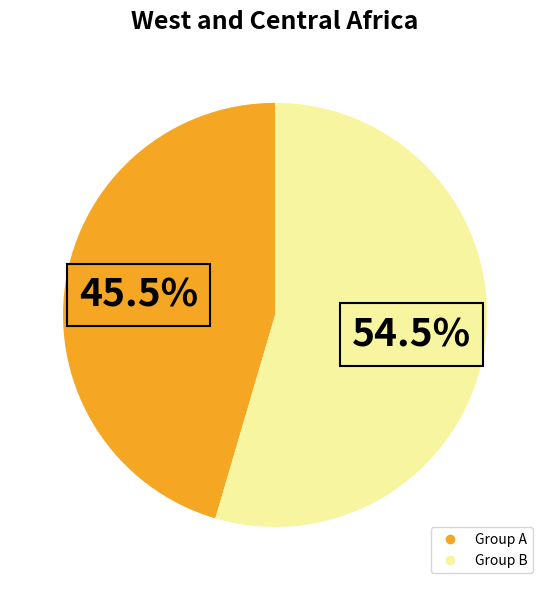

Does any single category account for the majority?

Yes